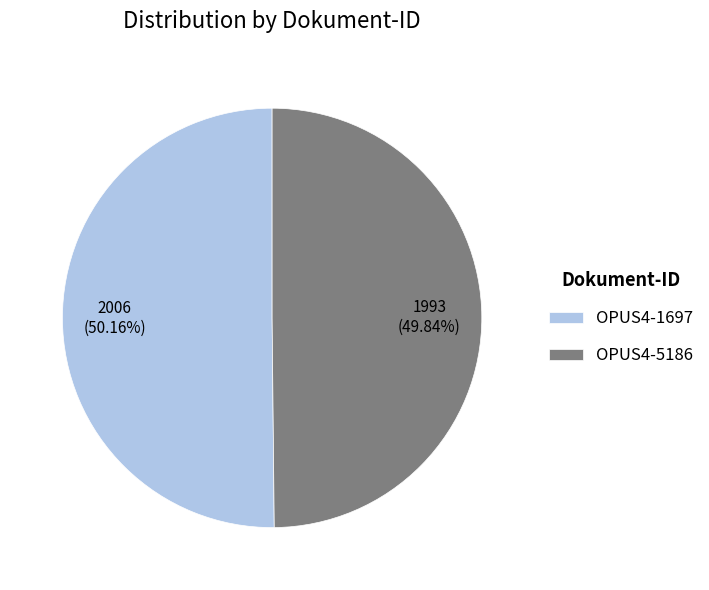

Is there a majority slice in this chart?

Yes